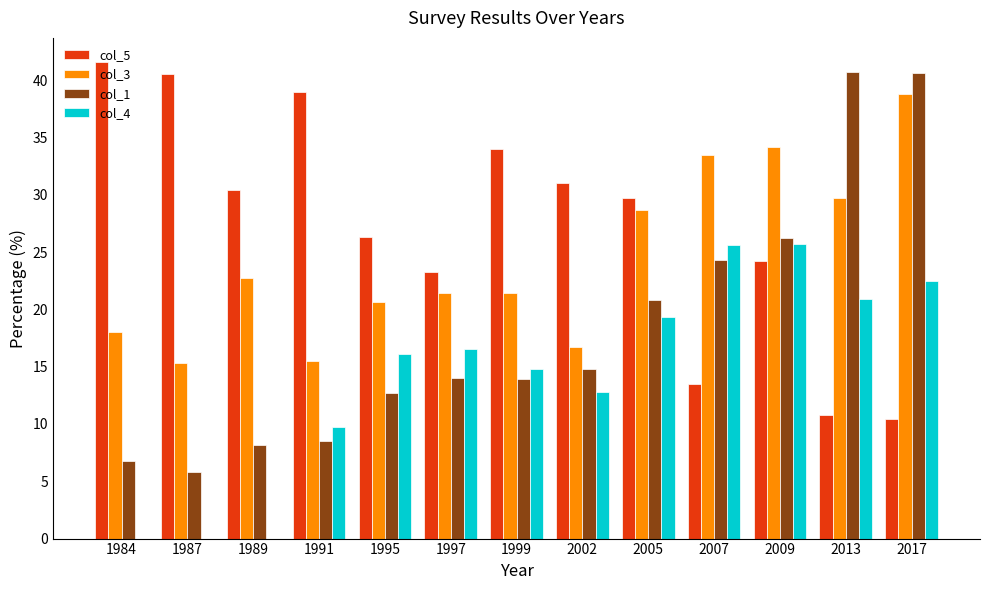

At which category is the sum across all series the highest?

2017